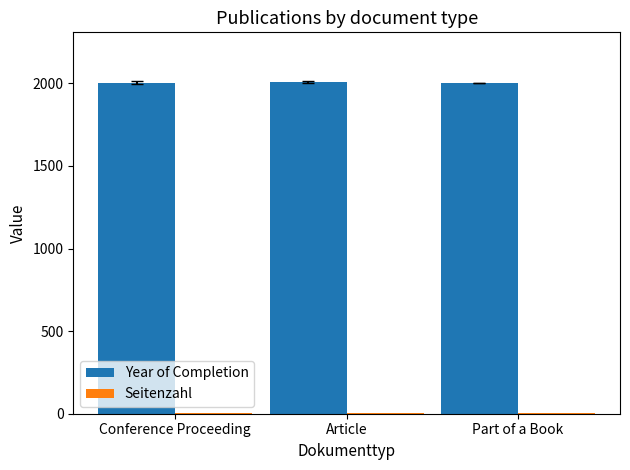

True or false: Year of Completion has a value of 912.9 at Article.

False